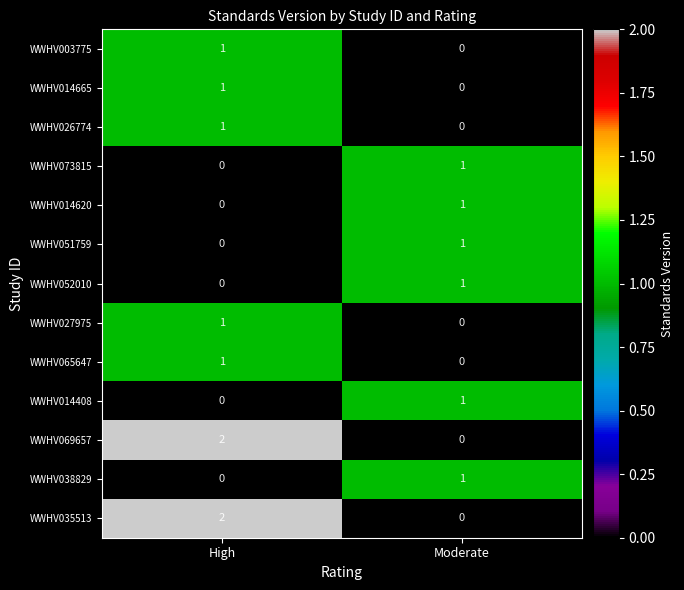

Reading left to right, what are all the values shown in this chart?

WWHV003775: 1	0
WWHV014665: 1	0
WWHV026774: 1	0
WWHV073815: 0	1
WWHV014620: 0	1
WWHV051759: 0	1
WWHV052010: 0	1
WWHV027975: 1	0
WWHV065647: 1	0
WWHV014408: 0	1
WWHV069657: 2	0
WWHV038829: 0	1
WWHV035513: 2	0